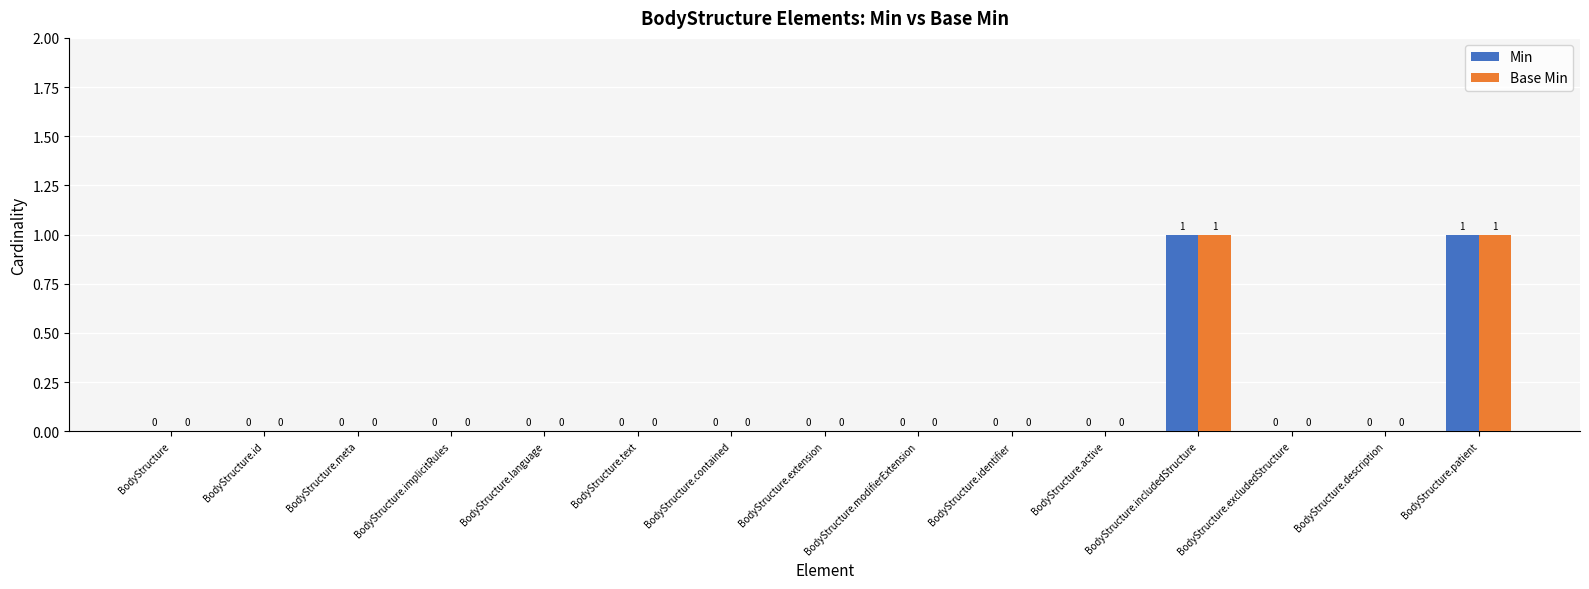

The Base Min series shows 0 at BodyStructure.extension. True or false?

True